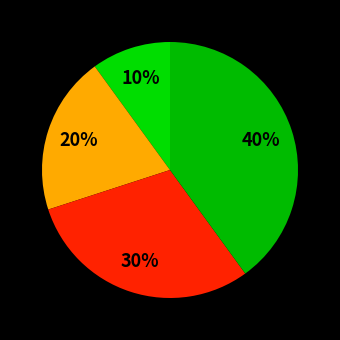

How many segments does this pie chart have?

4